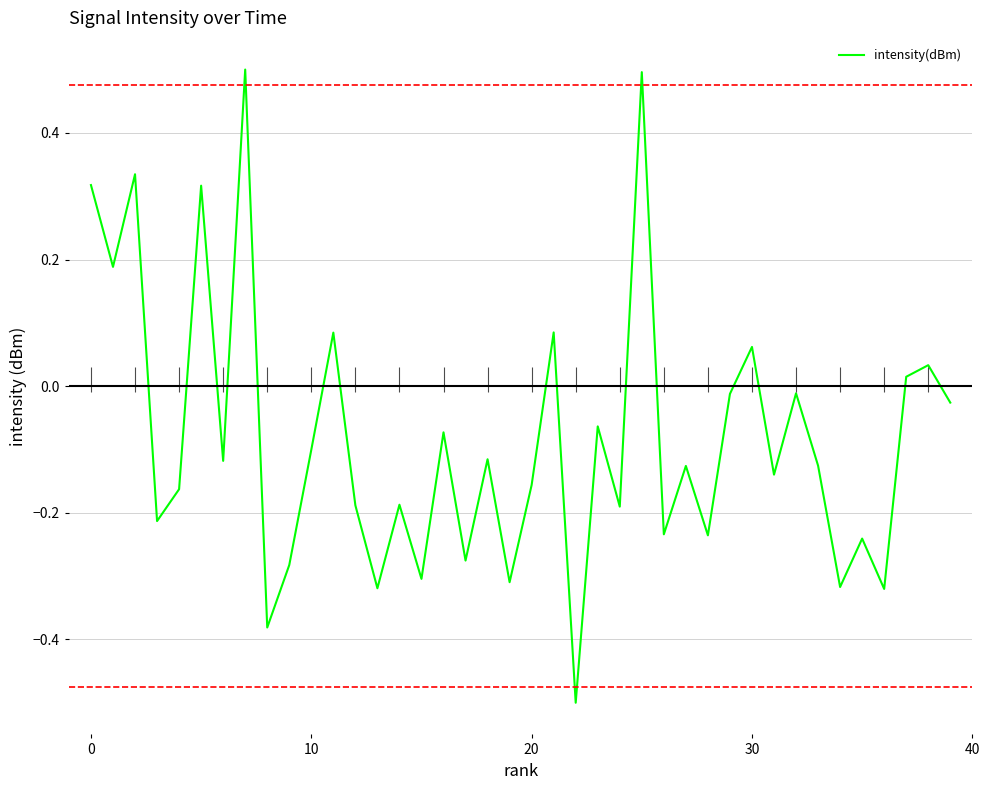

What is the label of the 30th point from the left?

29